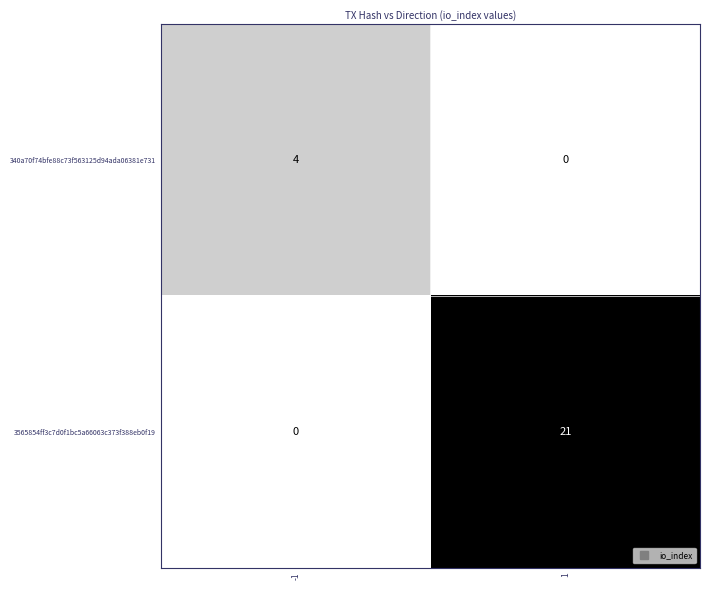

What is the maximum value shown in the chart?

21